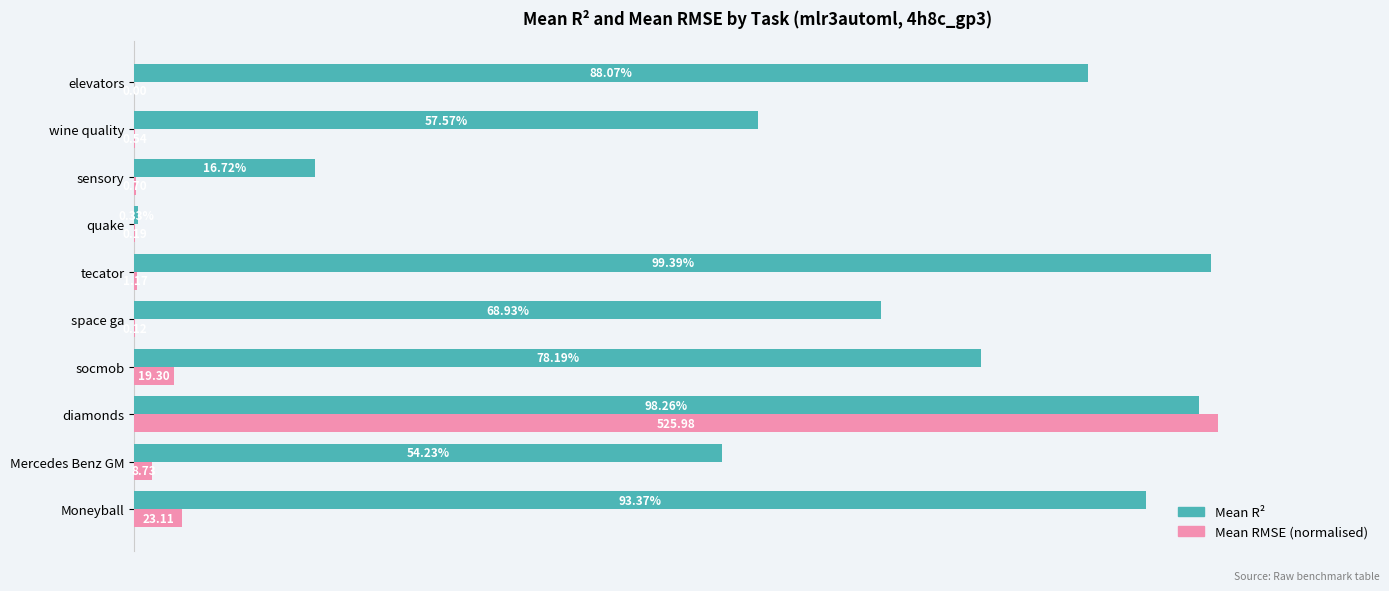

What are all the series names shown in the legend?

Mean R², Mean RMSE (normalised)